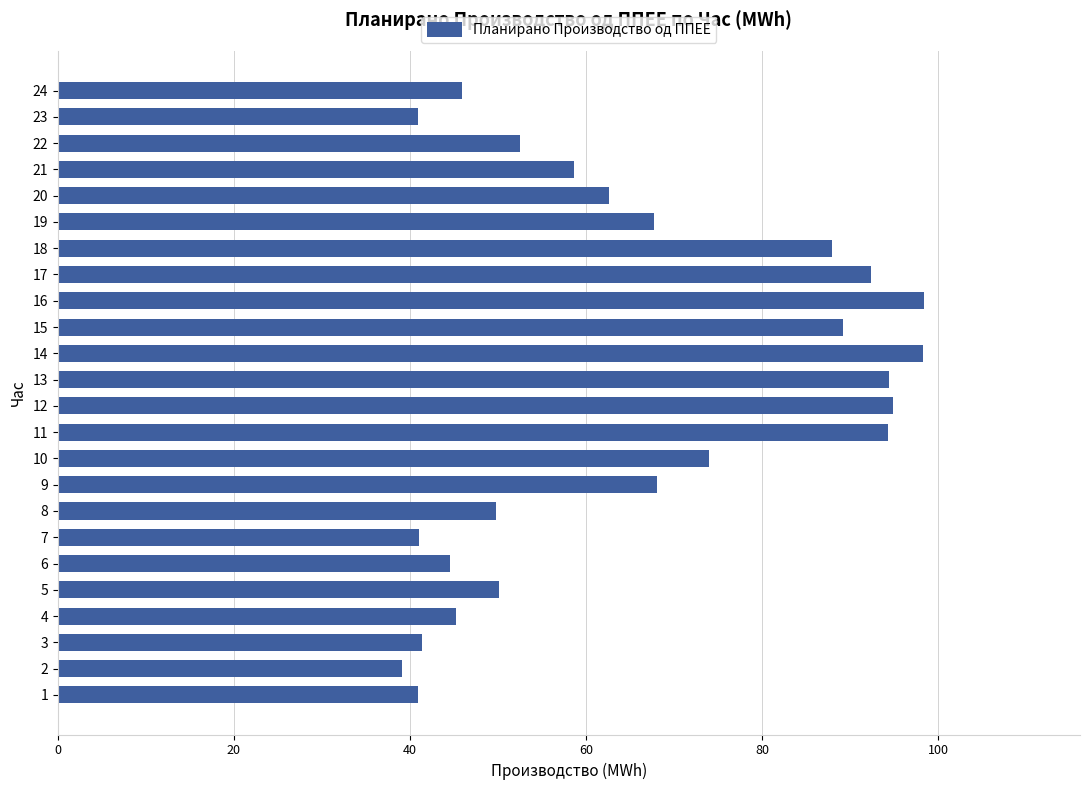

How many bars are there in total?

24